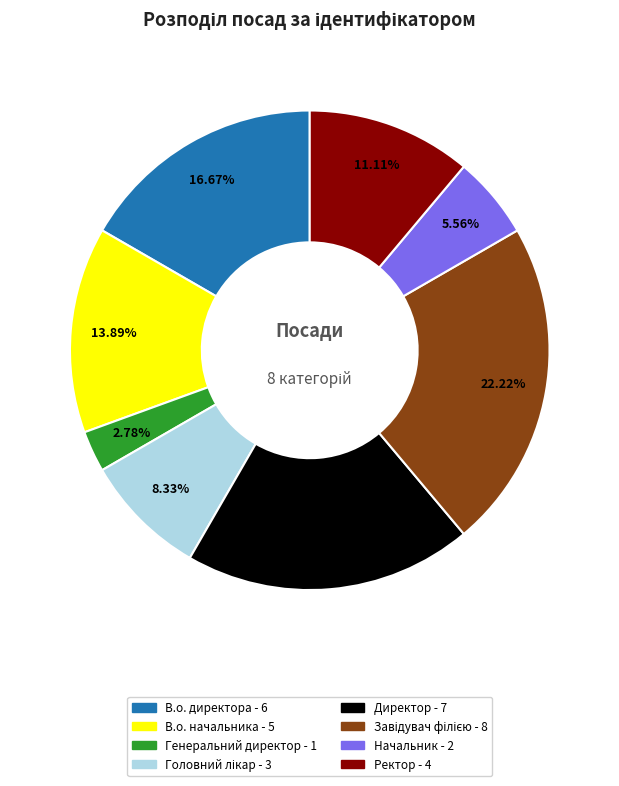

To the nearest percent, what is the average slice percentage?

12%